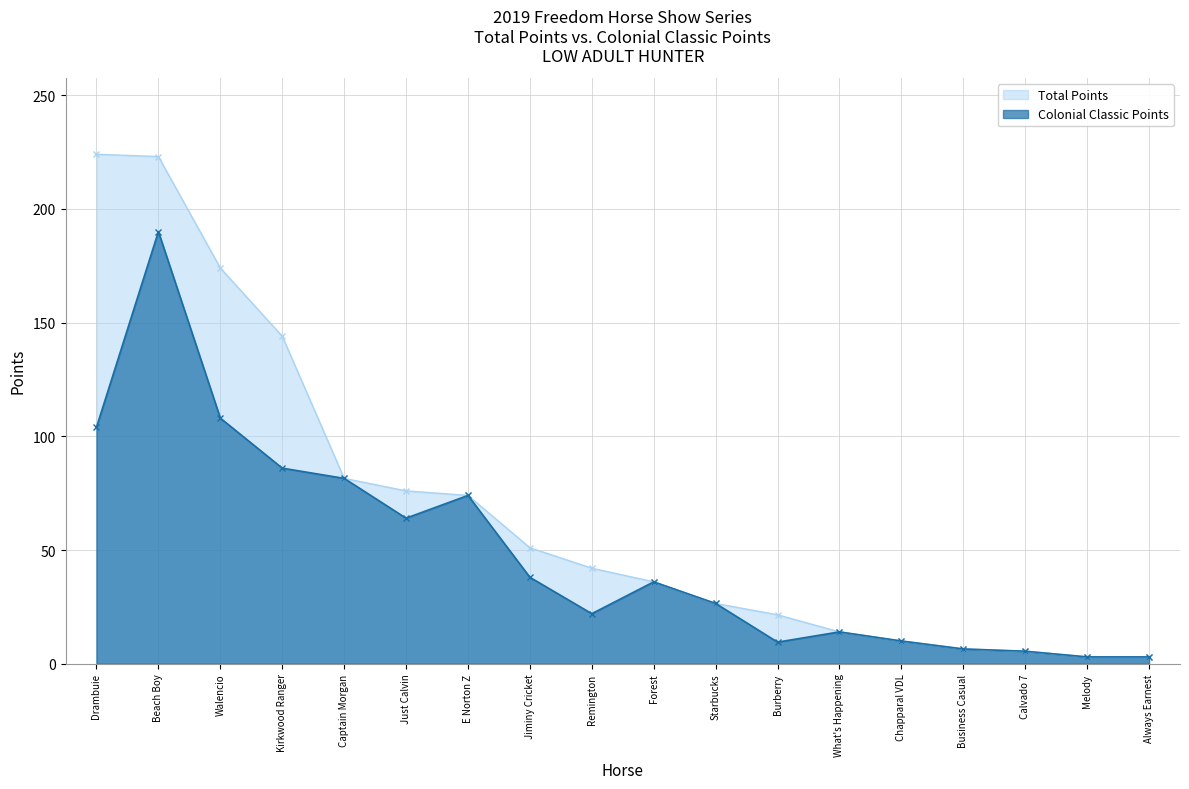

Rank the series by their maximum value, from highest to lowest.

Total Points, Colonial Classic Points